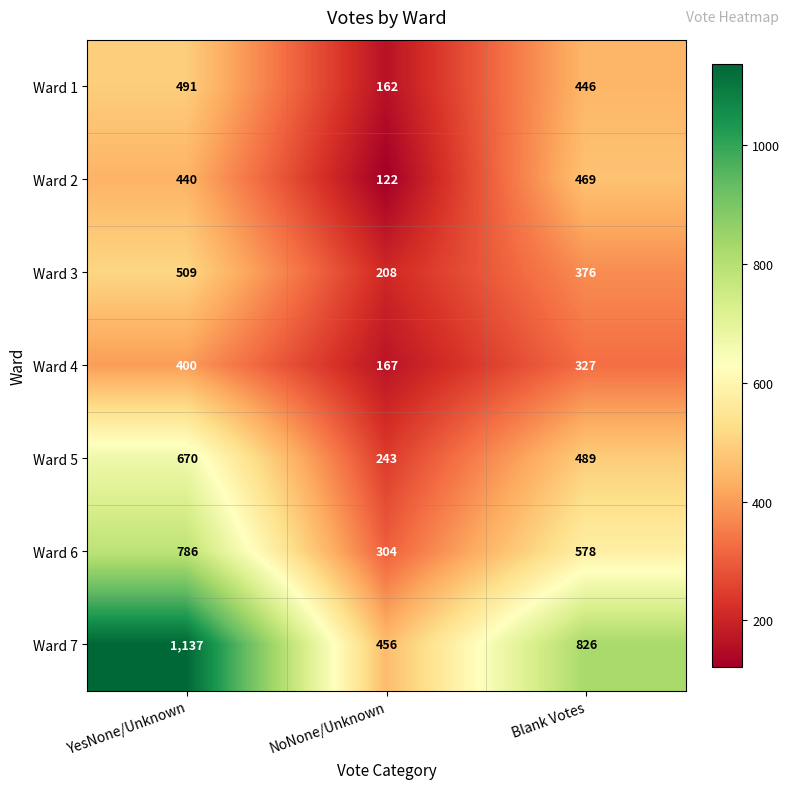

Where is Ward 4 nearest to the value 283?

Blank Votes